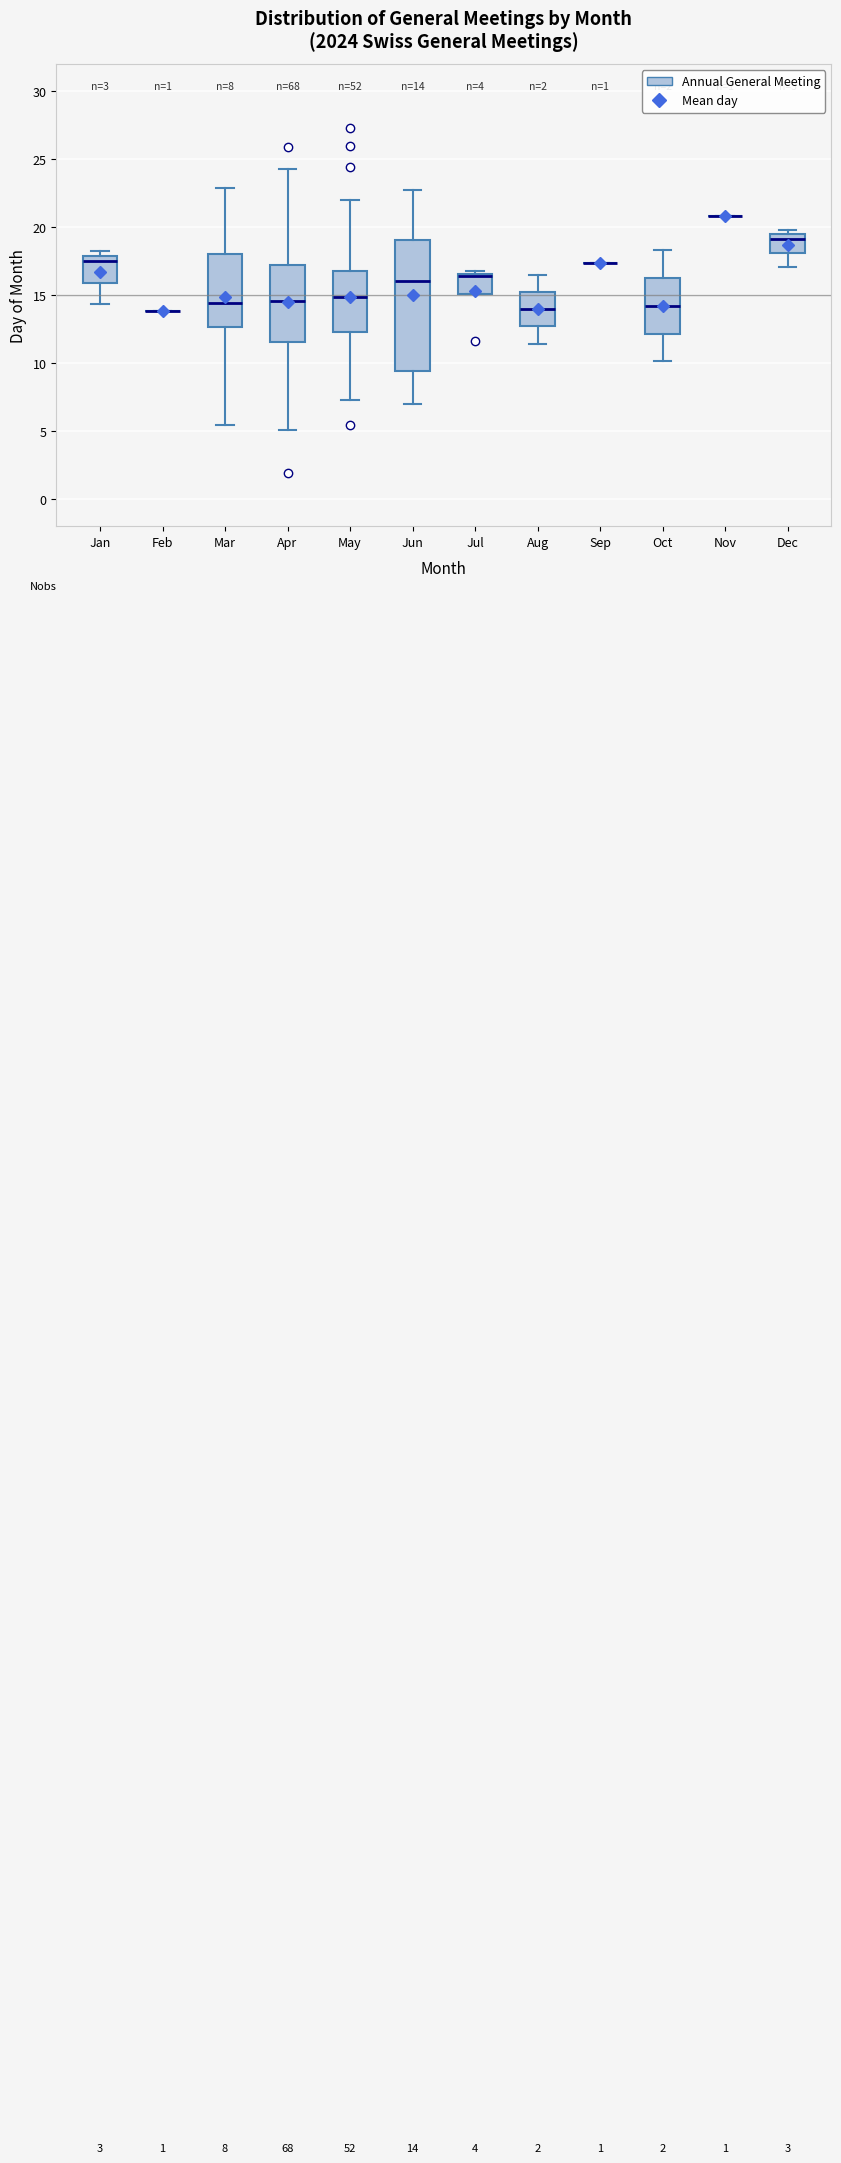

Which box is the tallest, from its lower edge to its upper edge?

Jun